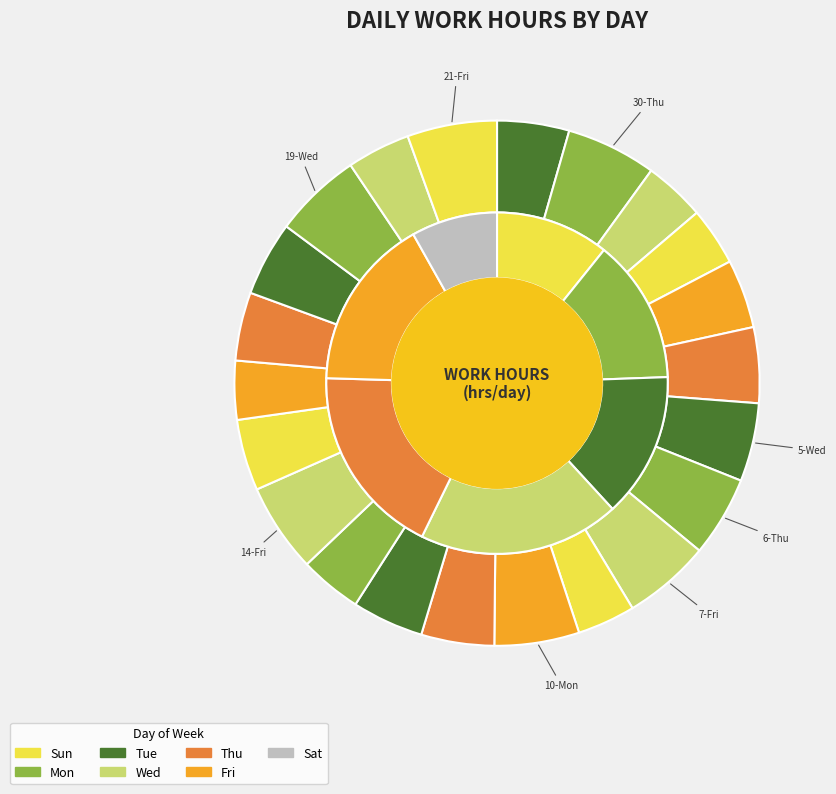

Which slice is the largest?

30-Thu